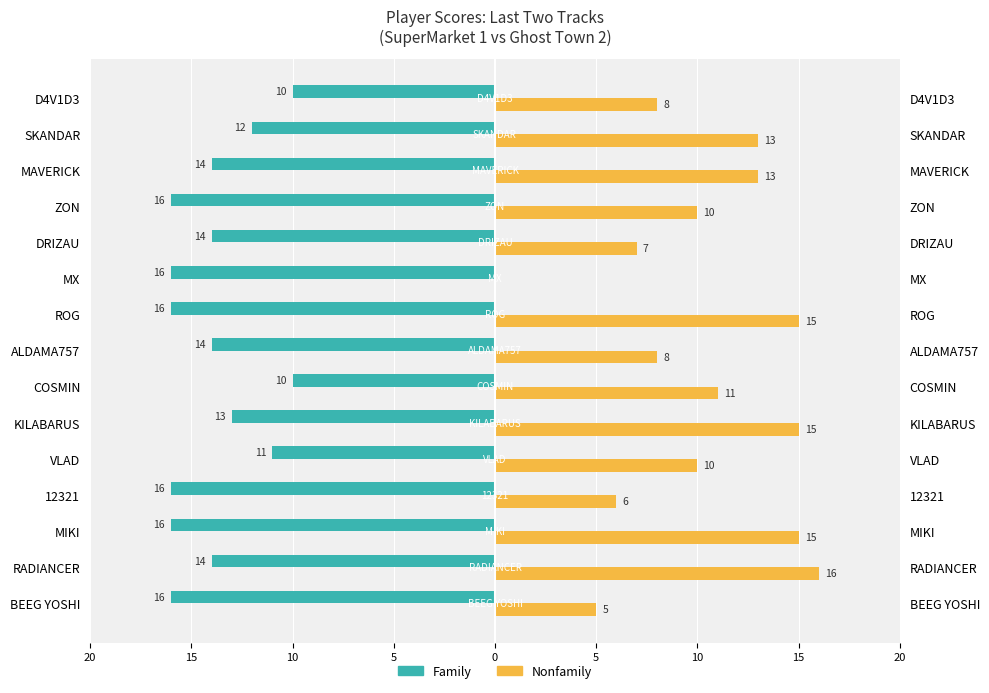

Between RADIANCER and ZON, which series saw the biggest shift?

Nonfamily